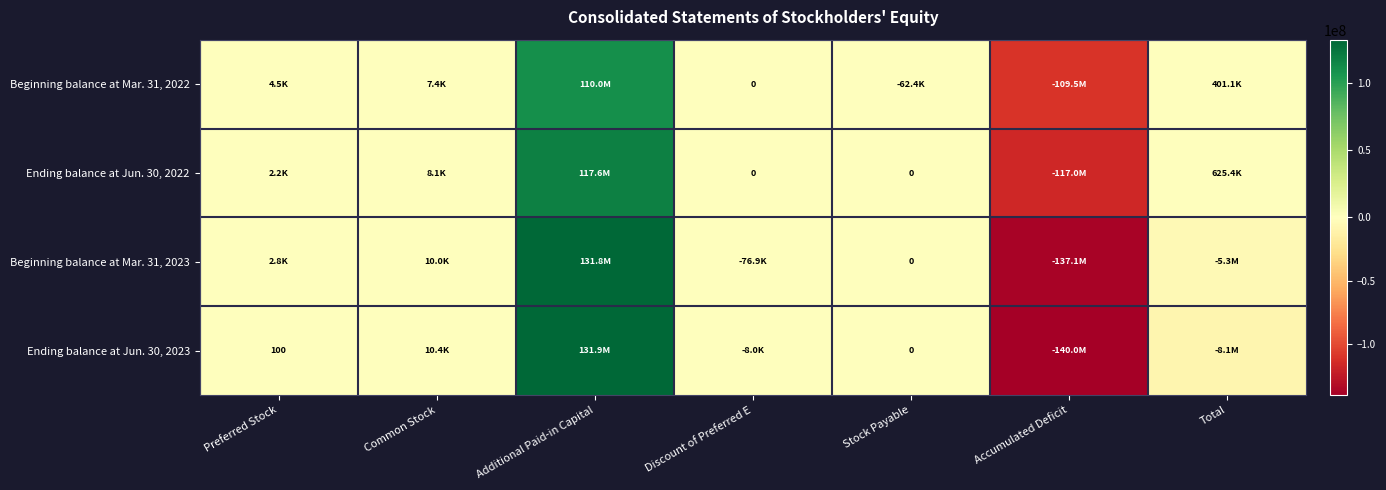

Which label corresponds to the smallest value in the chart?

Accumulated Deficit